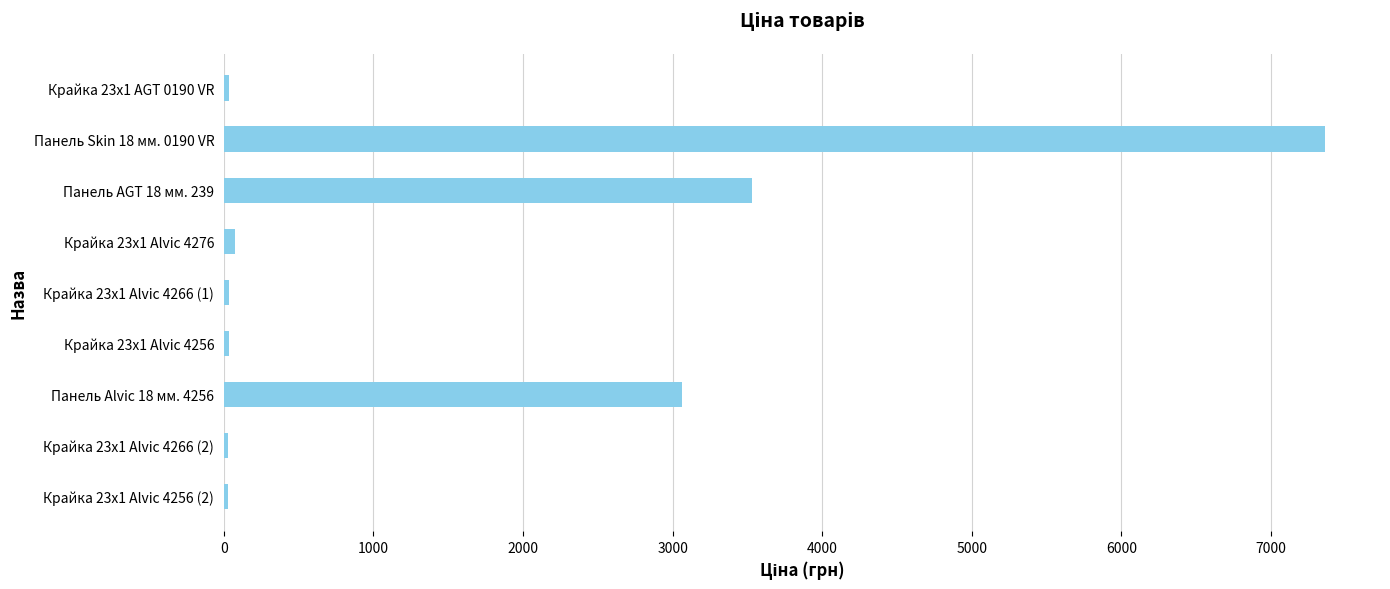

What is the sum of all values?

14175.2